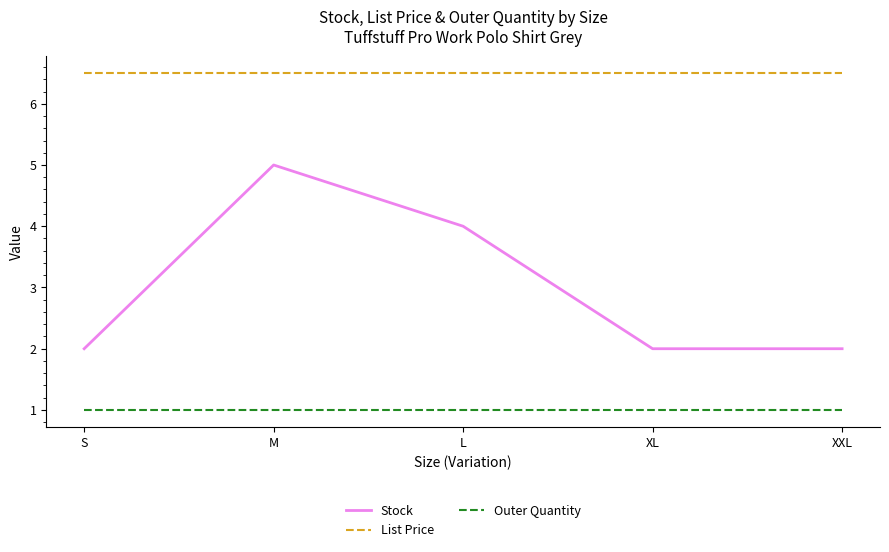

What is the total value across all series at S?

9.5